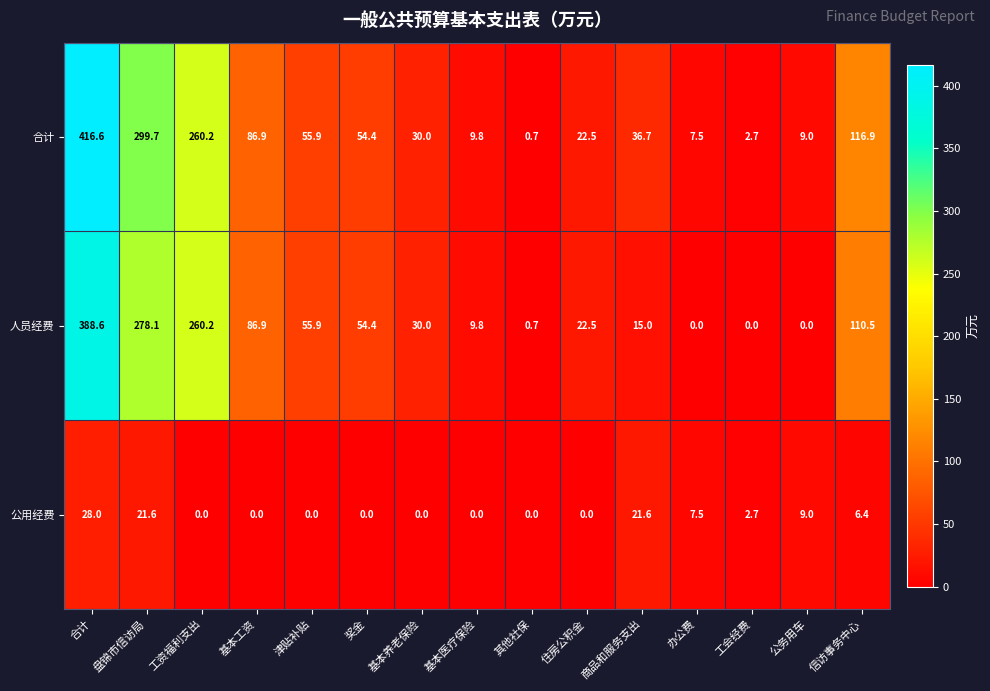

What is the average value of the 合计 series?

94.0